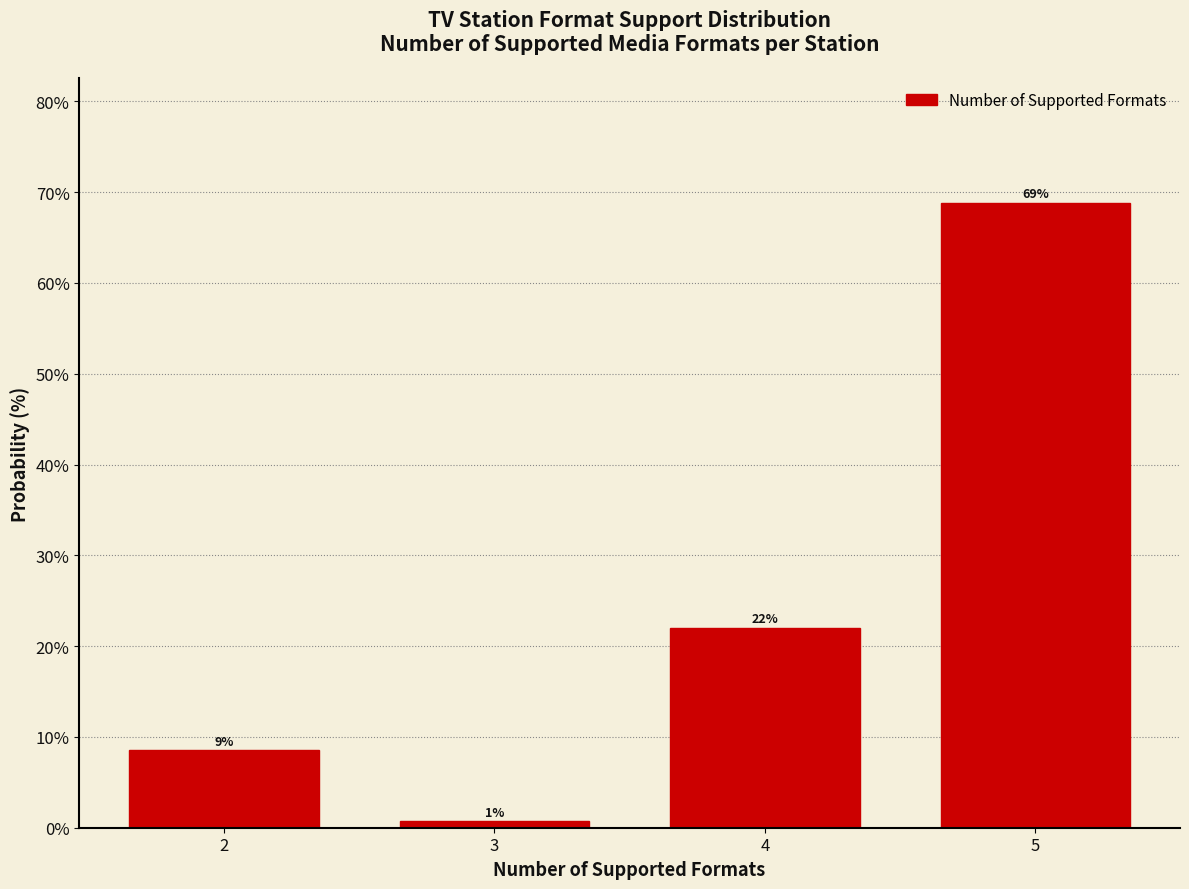

List the labels in order of value, largest first.

5, 4, 2, 3